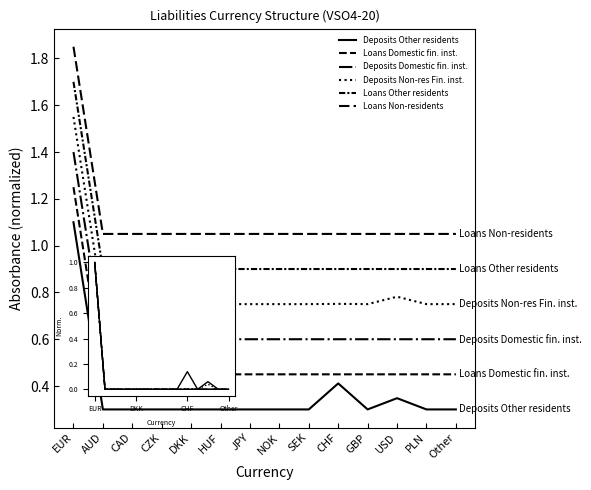

How many lines are shown in the chart?

6